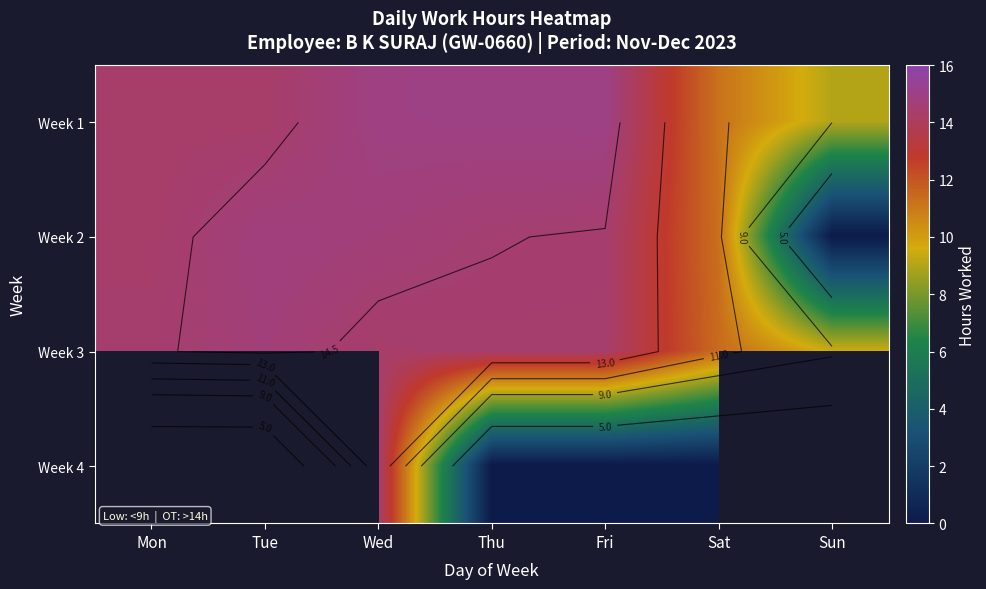

True or false: Week 2 has a value of 8.1 at Fri.

False